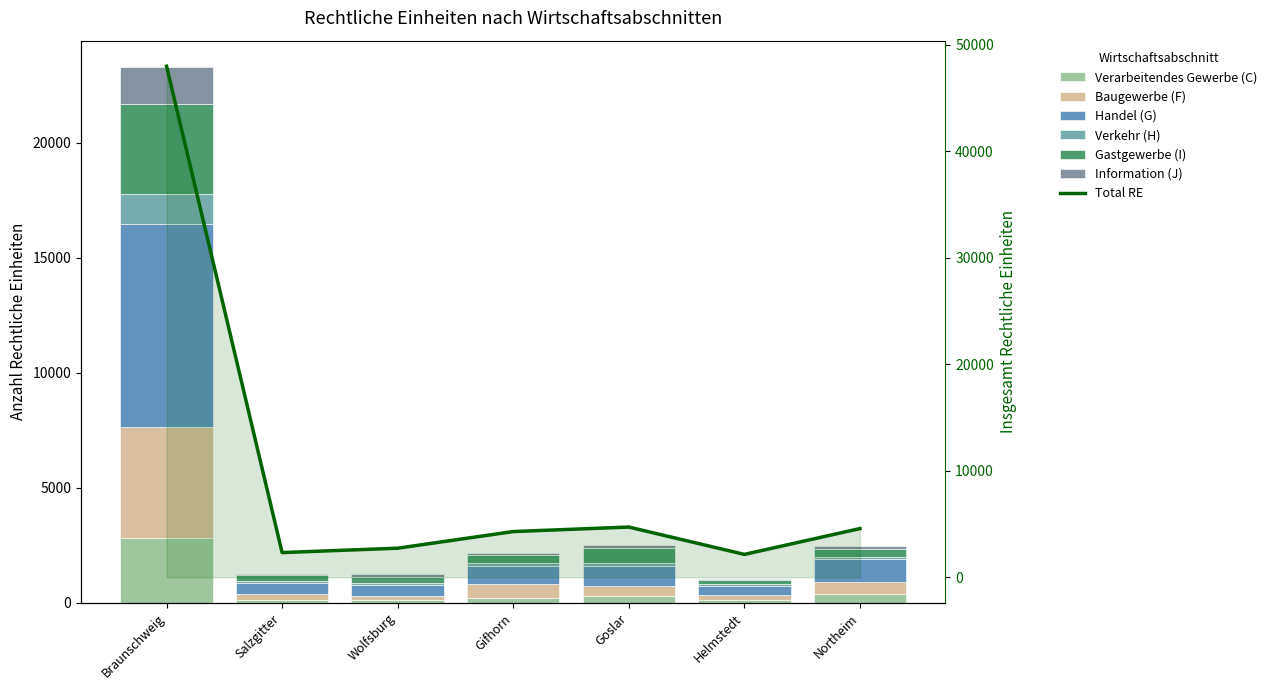

Which series has the largest total across all categories?

Handel (G)